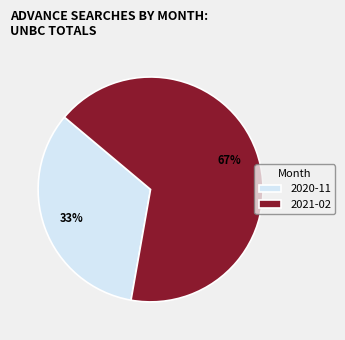

Is the sum of 2020-11 and 2021-02 greater than half?

Yes